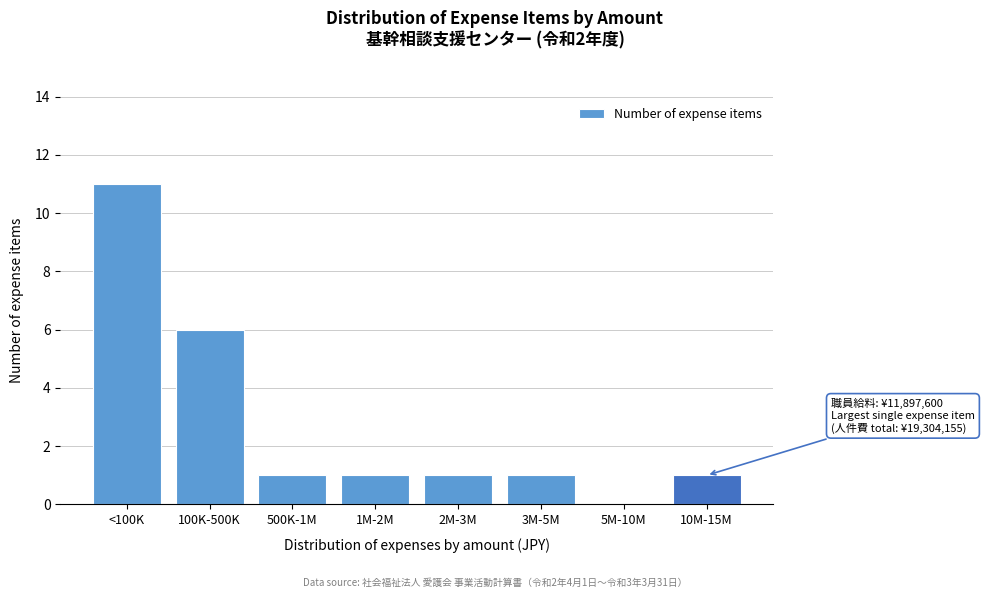

Reading right to left, what are all the values shown in this chart?

10M-15M=1	5M-10M=0	3M-5M=1	2M-3M=1	1M-2M=1	500K-1M=1	100K-500K=6	<100K=11